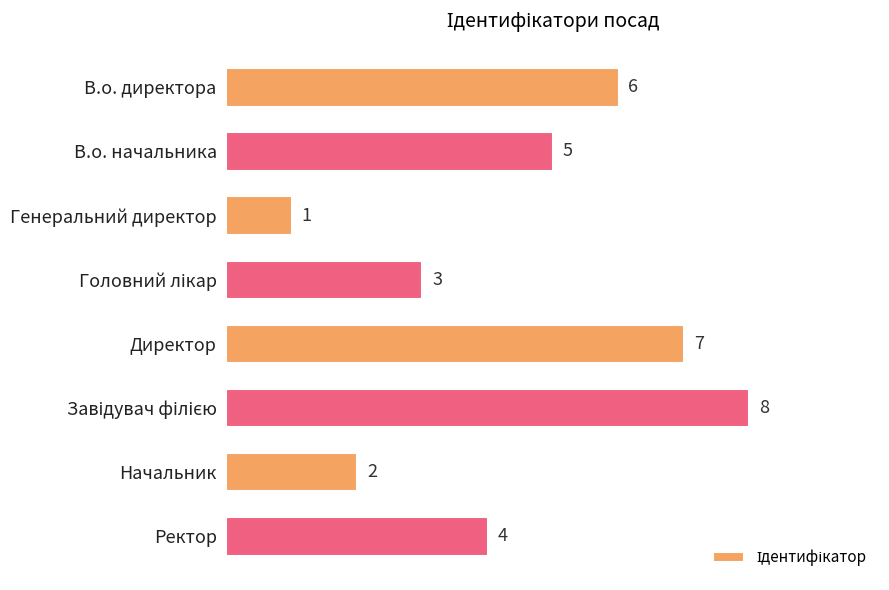

Reading top to bottom, what are all the values shown in this chart?

6	5	1	3	7	8	2	4